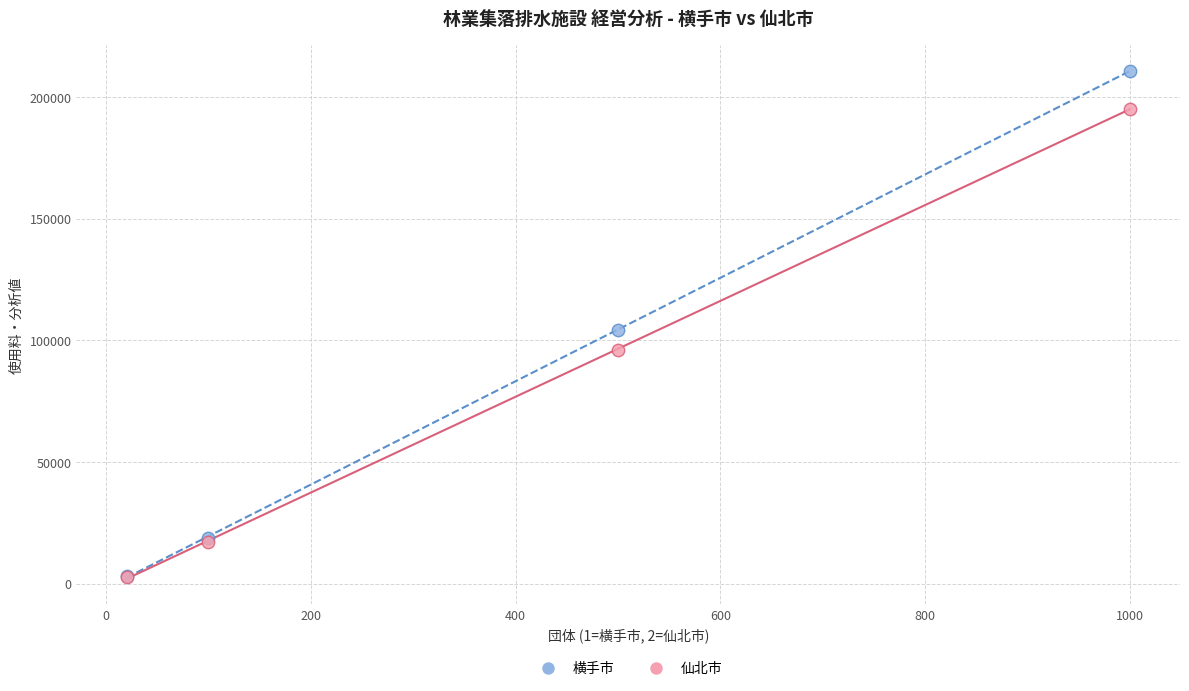

In the 横手市 series, what Y value is closest to 107052?

104225